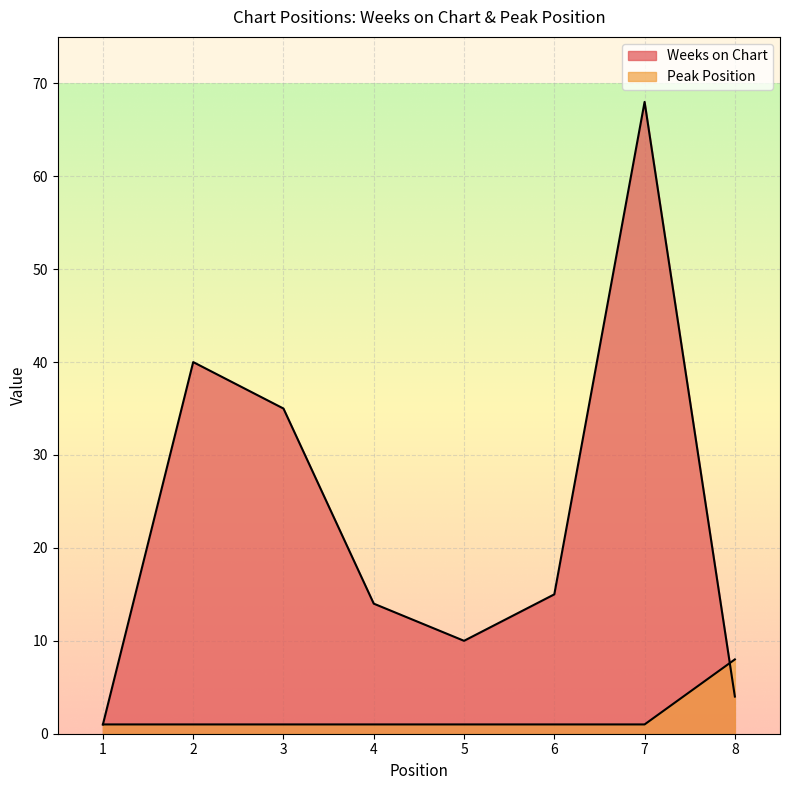

What are all the series names shown in the legend?

Weeks on Chart, Peak Position